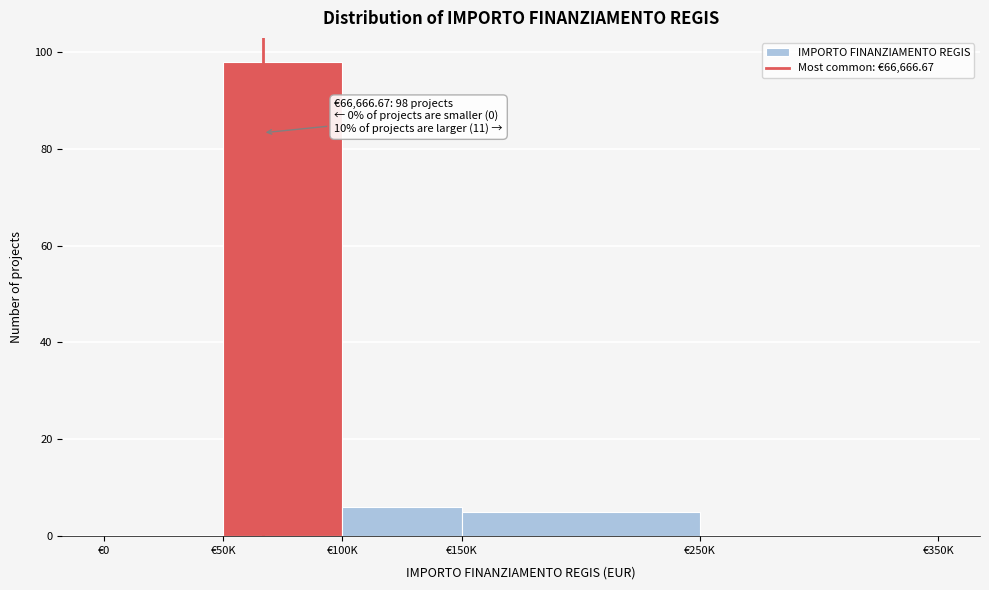

Reading right to left, list all the values displayed in this chart.

€250K=0	€150K=5	€100K=6	€50K=98	€0=0